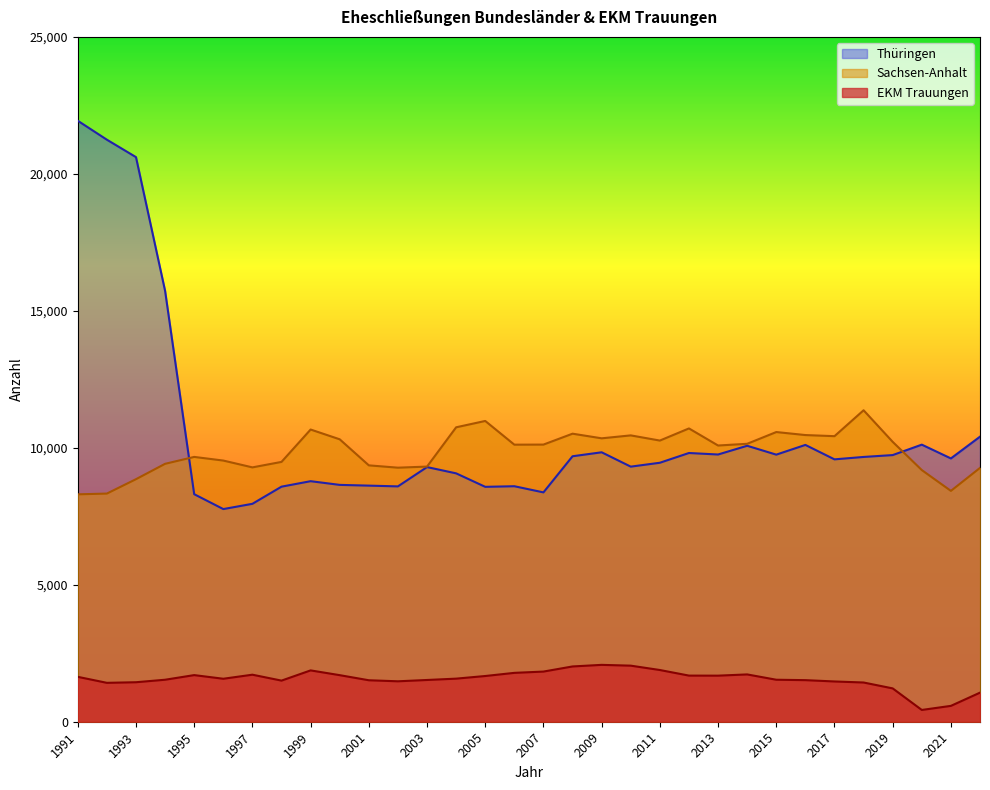

Is the value of Sachsen-Anhalt at 2017 greater than the value of Thüringen at 2021?

Yes